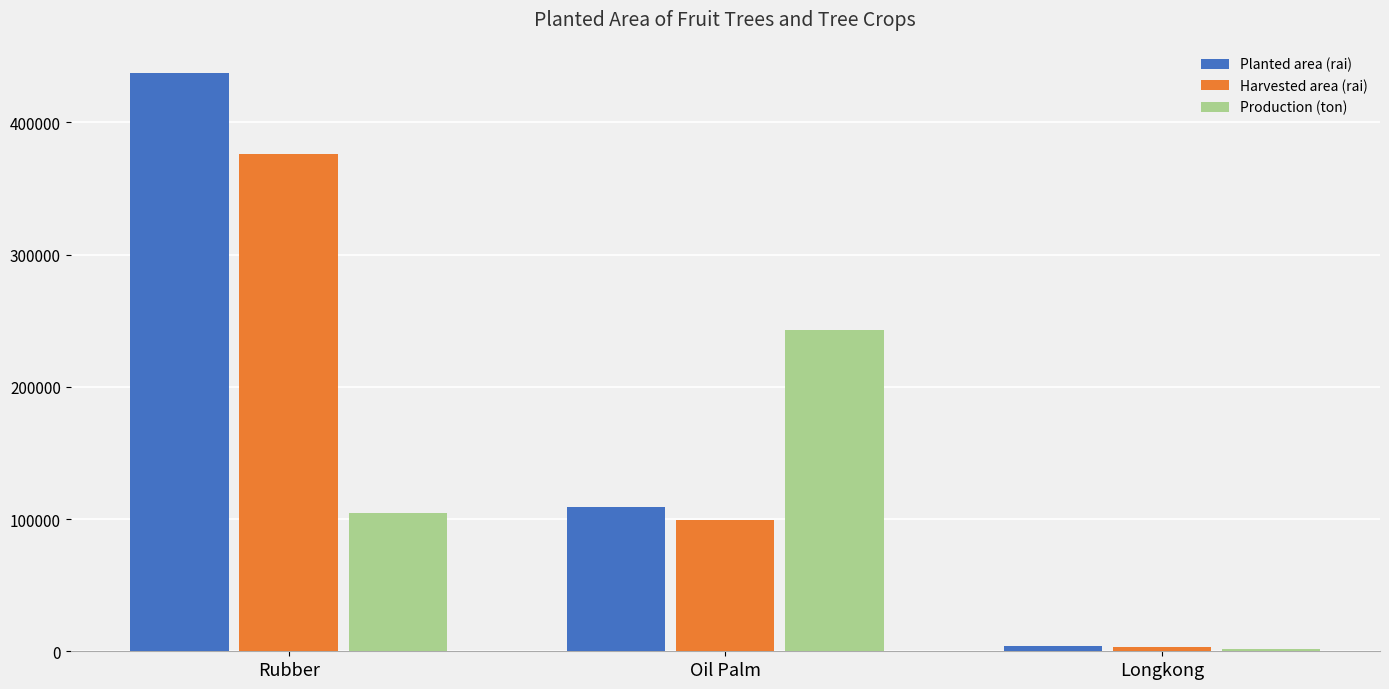

At which category is the sum across all series the highest?

Rubber